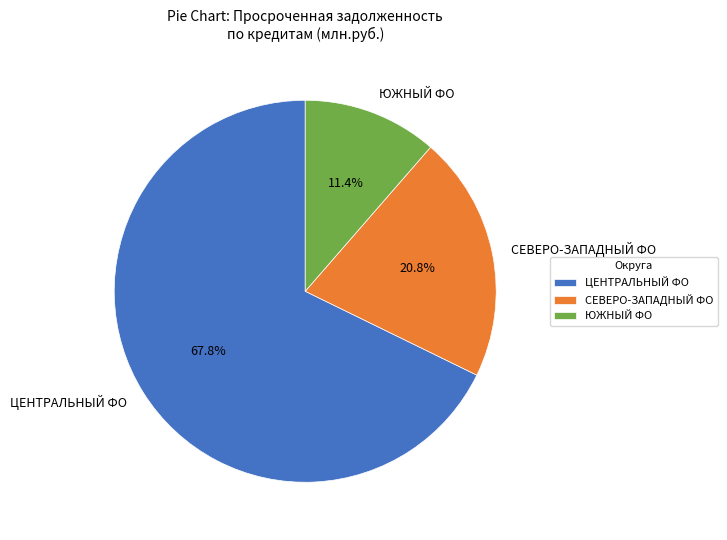

Which slice is the smallest?

ЮЖНЫЙ ФО